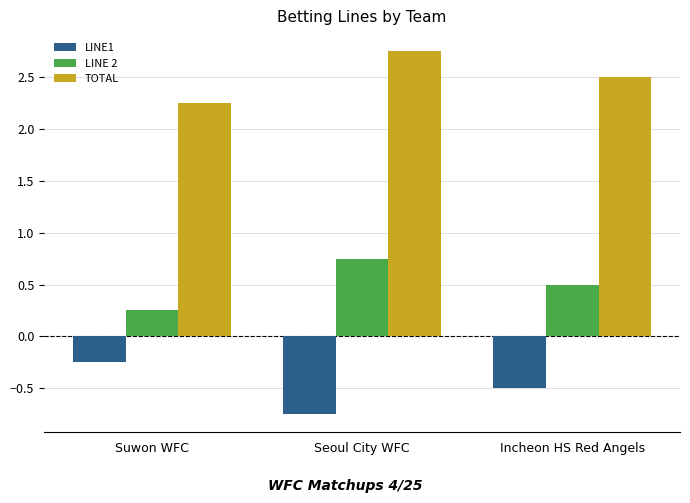

Is it true that LINE1 equals -0.8 at Incheon HS Red Angels?

False